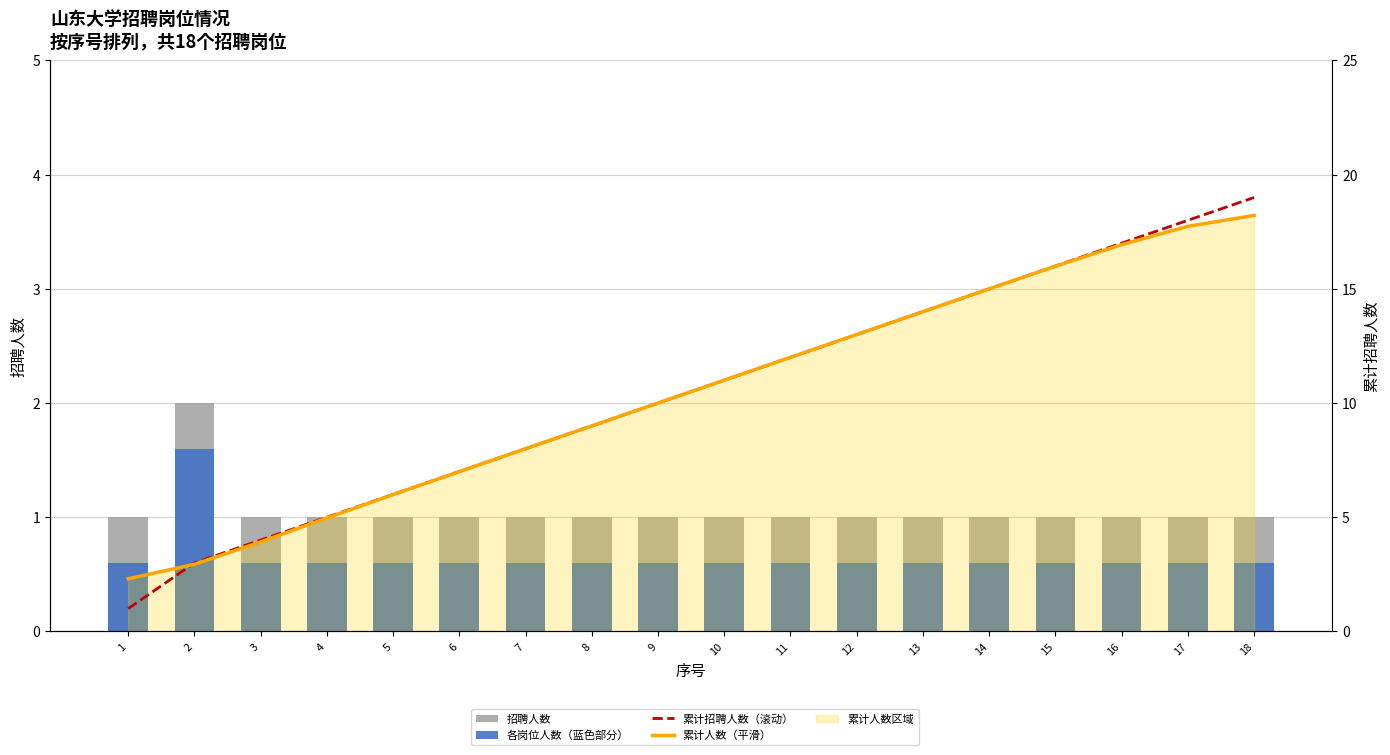

At which category is the sum across all series the highest?

18